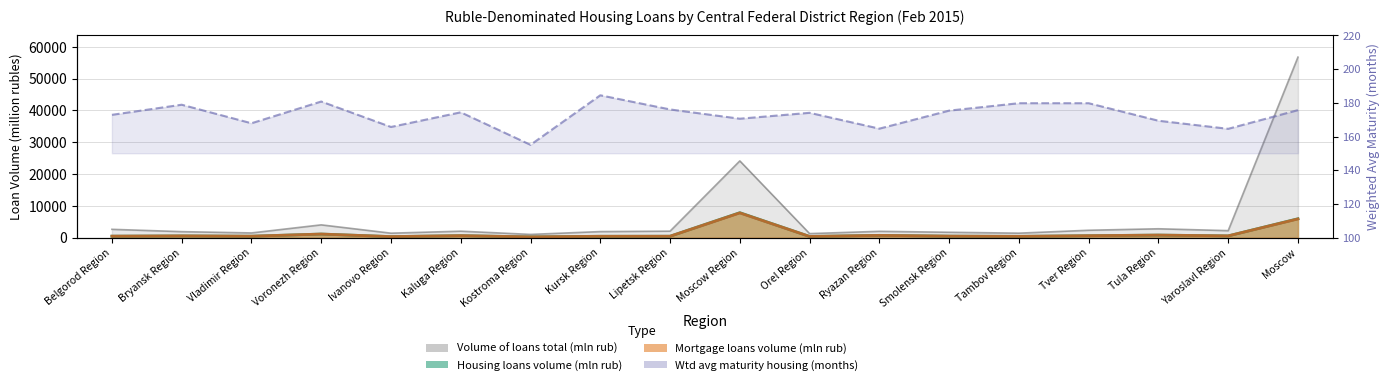

Reading left to right, what are all the values shown in this chart?

Belgorod Region=172.9	Bryansk Region=178.9	Vladimir Region=167.9	Voronezh Region=180.8	Ivanovo Region=165.7	Kaluga Region=174.4	Kostroma Region=155.1	Kursk Region=184.5	Lipetsk Region=176.1	Moscow Region=170.6	Orel Region=174.1	Ryazan Region=164.7	Smolensk Region=175.4	Tambov Region=179.8	Tver Region=179.8	Tula Region=169.4	Yaroslavl Region=164.6	Moscow=175.7